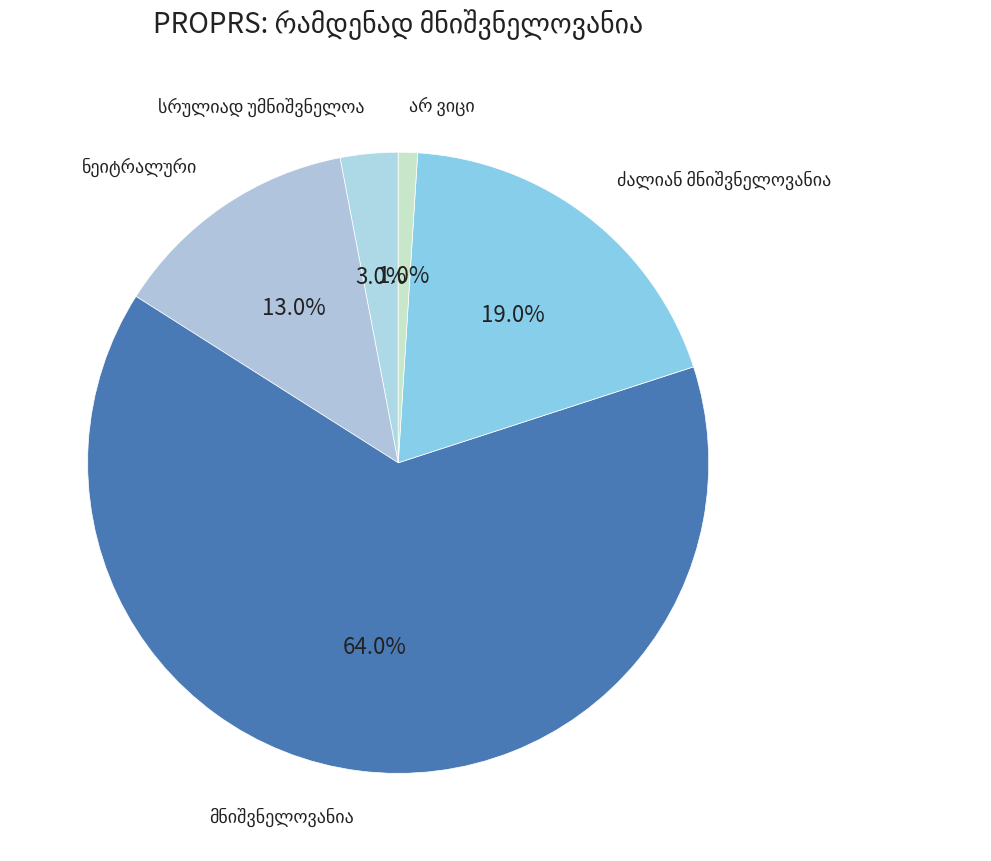

How many slices are in this pie chart?

5